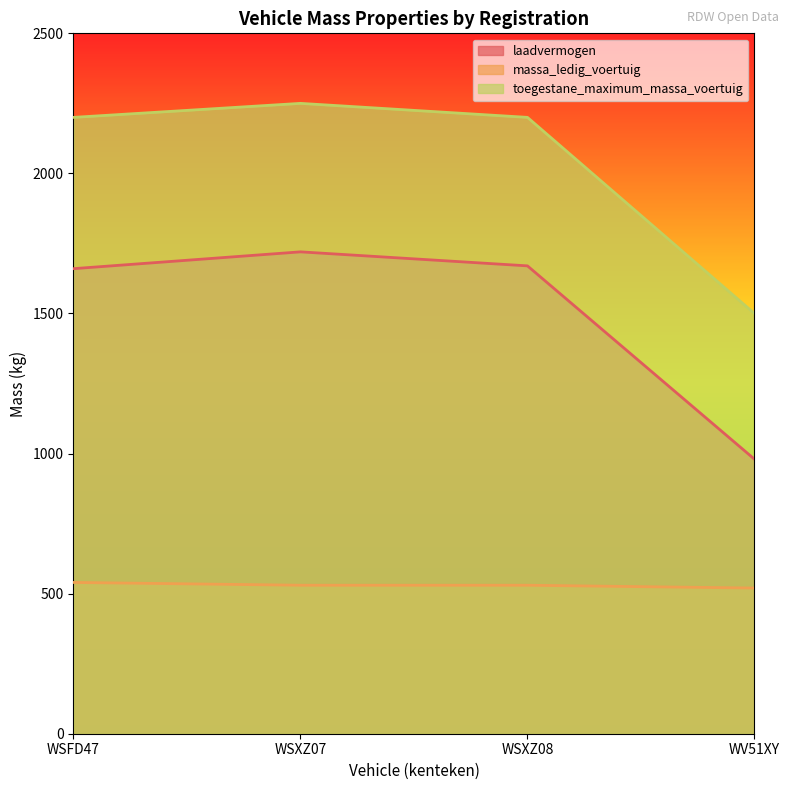

Reading left to right, list all the values displayed in this chart.

laadvermogen: WSFD47=1660	WSXZ07=1720	WSXZ08=1670	WV51XY=980
massa_ledig_voertuig: WSFD47=540	WSXZ07=530	WSXZ08=530	WV51XY=520
toegestane_maximum_massa_voertuig: WSFD47=2200	WSXZ07=2250	WSXZ08=2200	WV51XY=1500